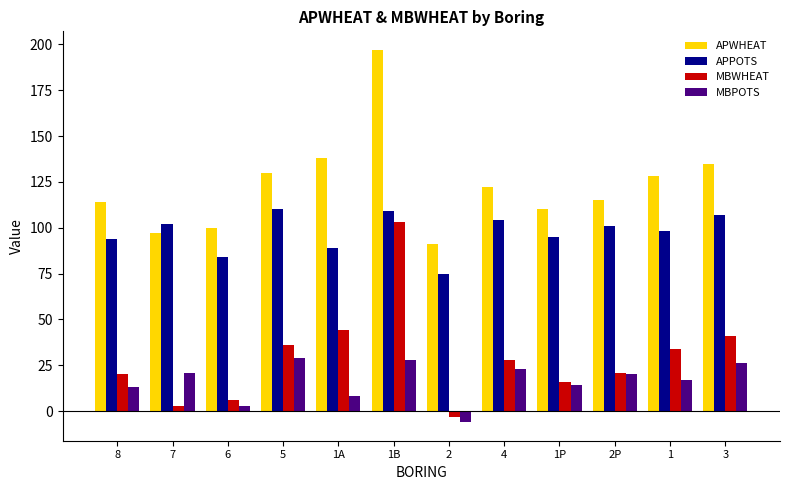

What is the difference between the maximum and second lowest values in the MBWHEAT series?

100